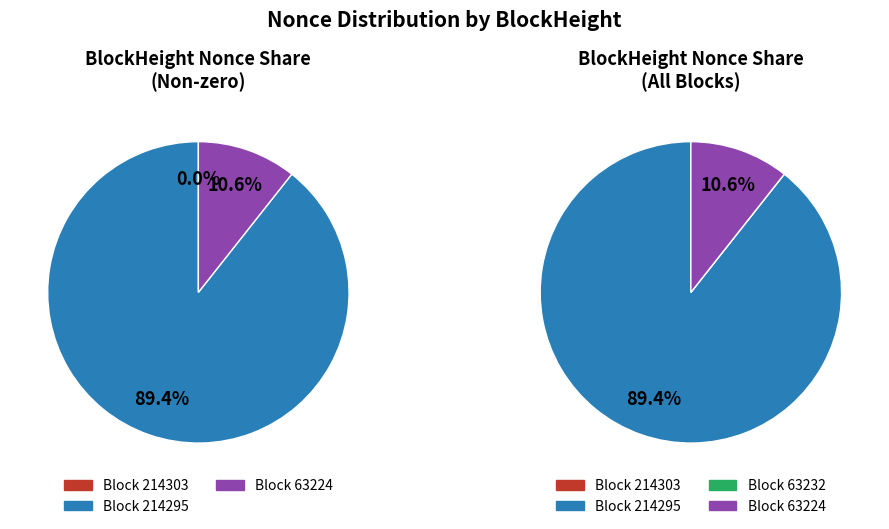

Count the number of slices in the pie.

4